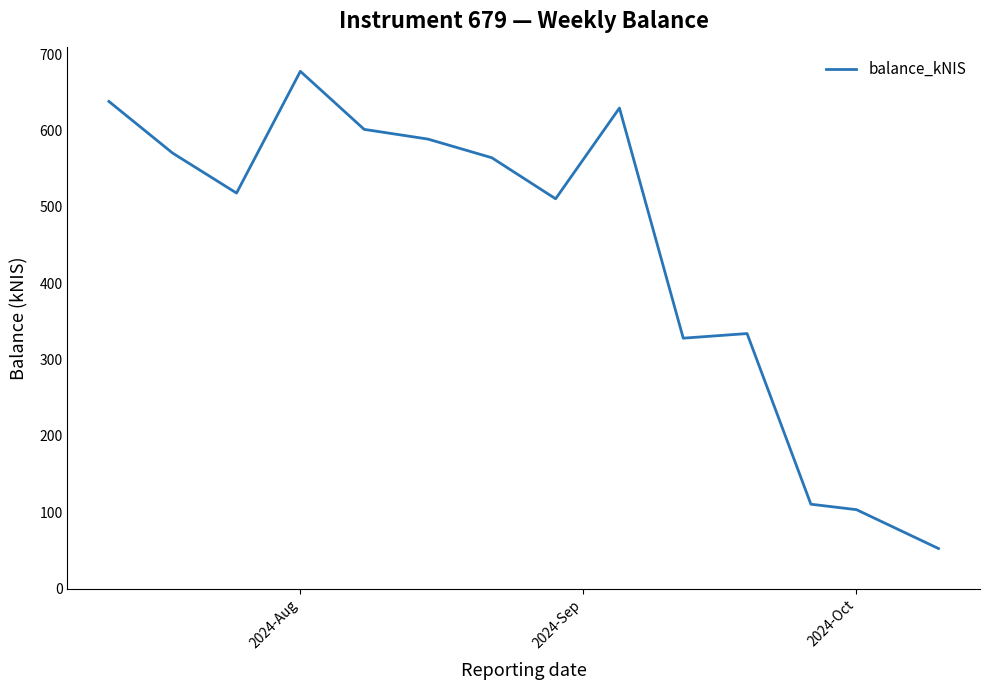

What is the maximum value shown in the chart?

677.6